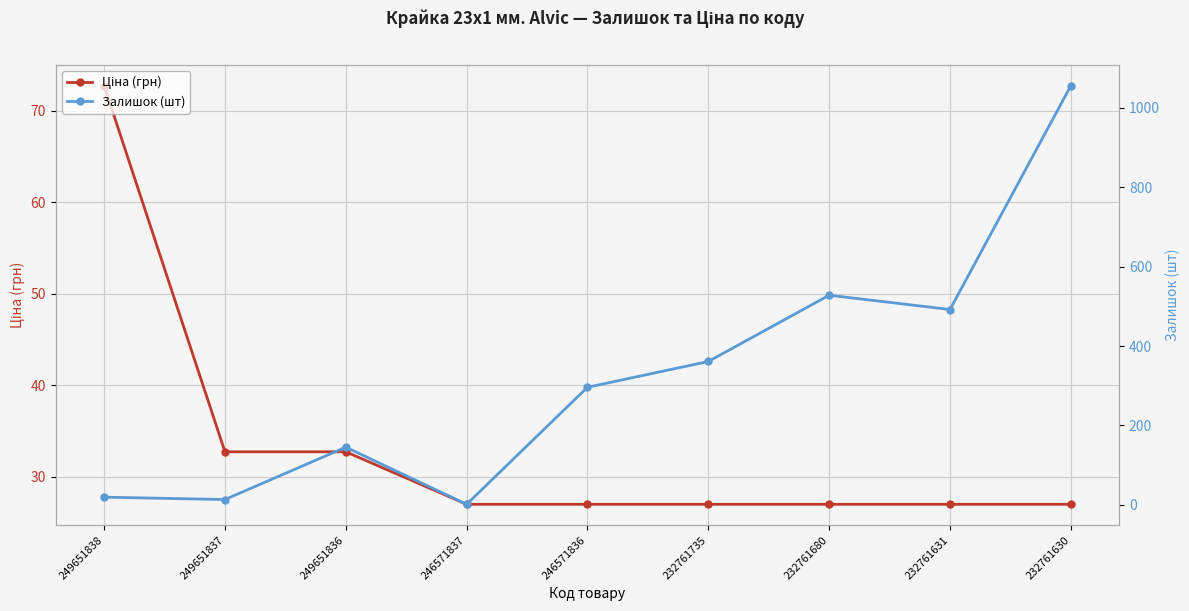

Which series has the largest total across all categories?

Залишок (шт)